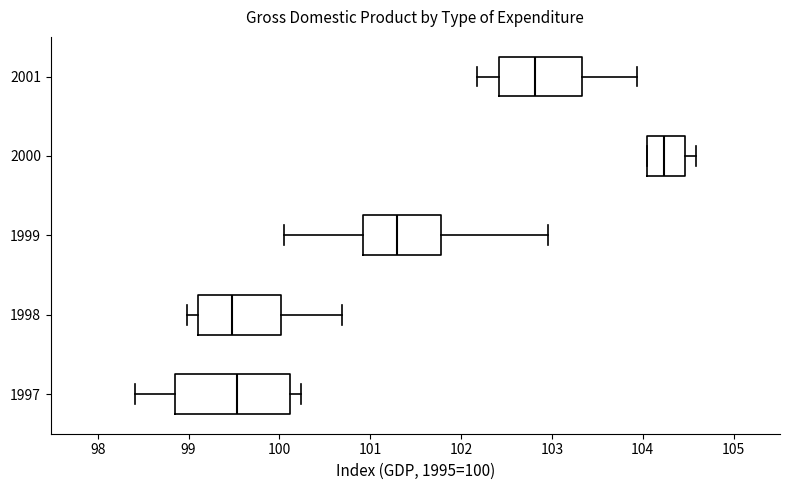

Where is the right edge of the box at y = 1999 on the x-axis? The values are not printed on the chart, so give them approximately, as read against the axis.

101.8